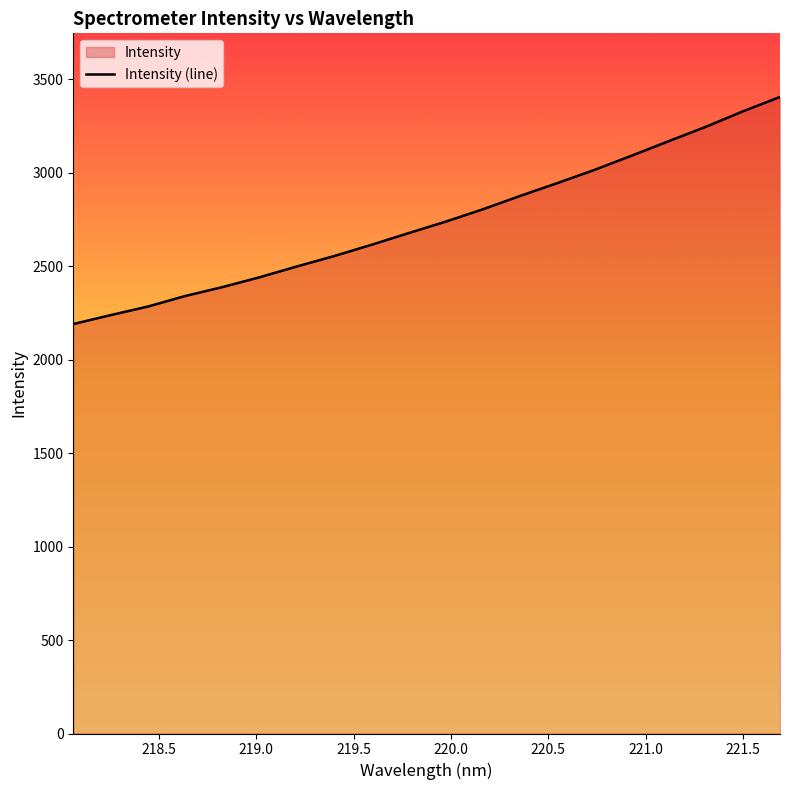

List the labels in order of value, smallest first.

218.0596, 218.2508, 218.442, 218.6332, 218.8244, 219.0156, 219.2067, 219.3979, 219.589, 219.7801, 219.9712, 220.1623, 220.3533, 220.5444, 220.7354, 220.9264, 221.1174, 221.3083, 221.4993, 221.6902